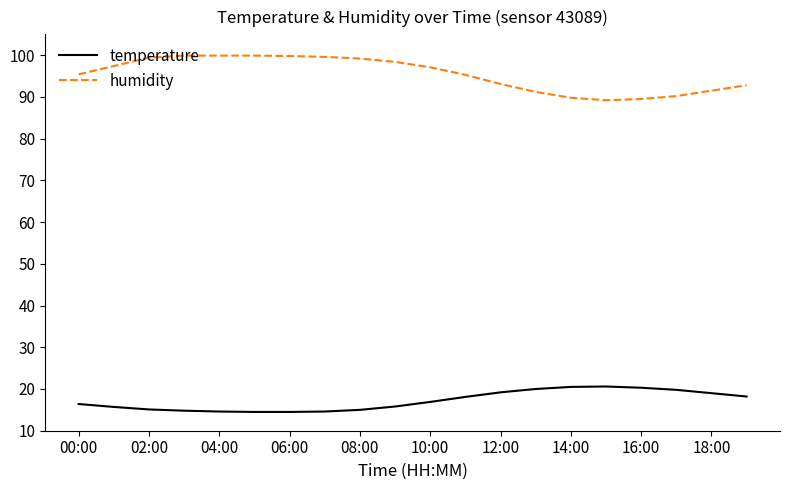

List the series in order of their peak value, lowest first.

temperature, humidity